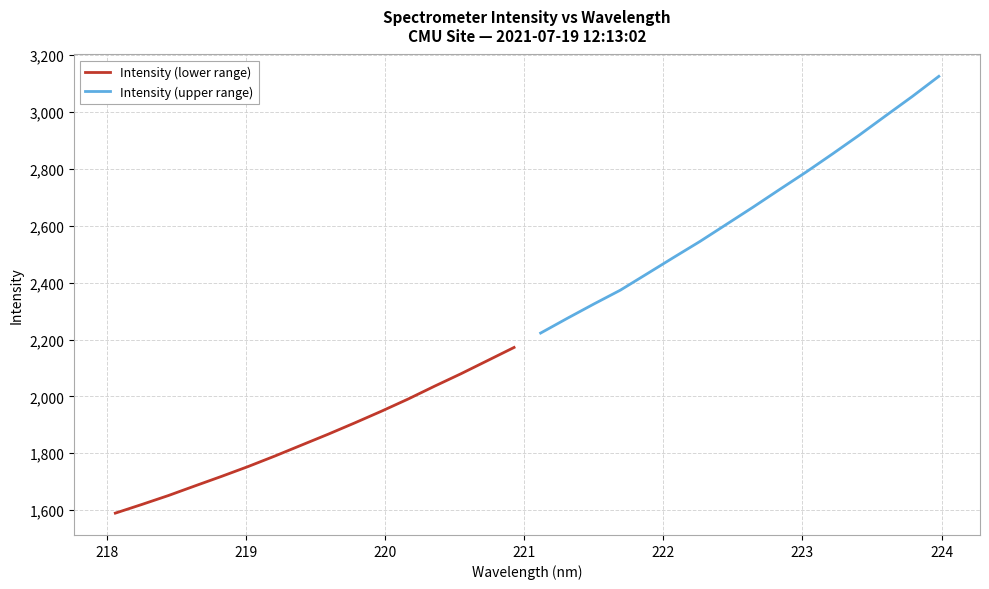

Which series has the widest spread of values?

Intensity (upper range)